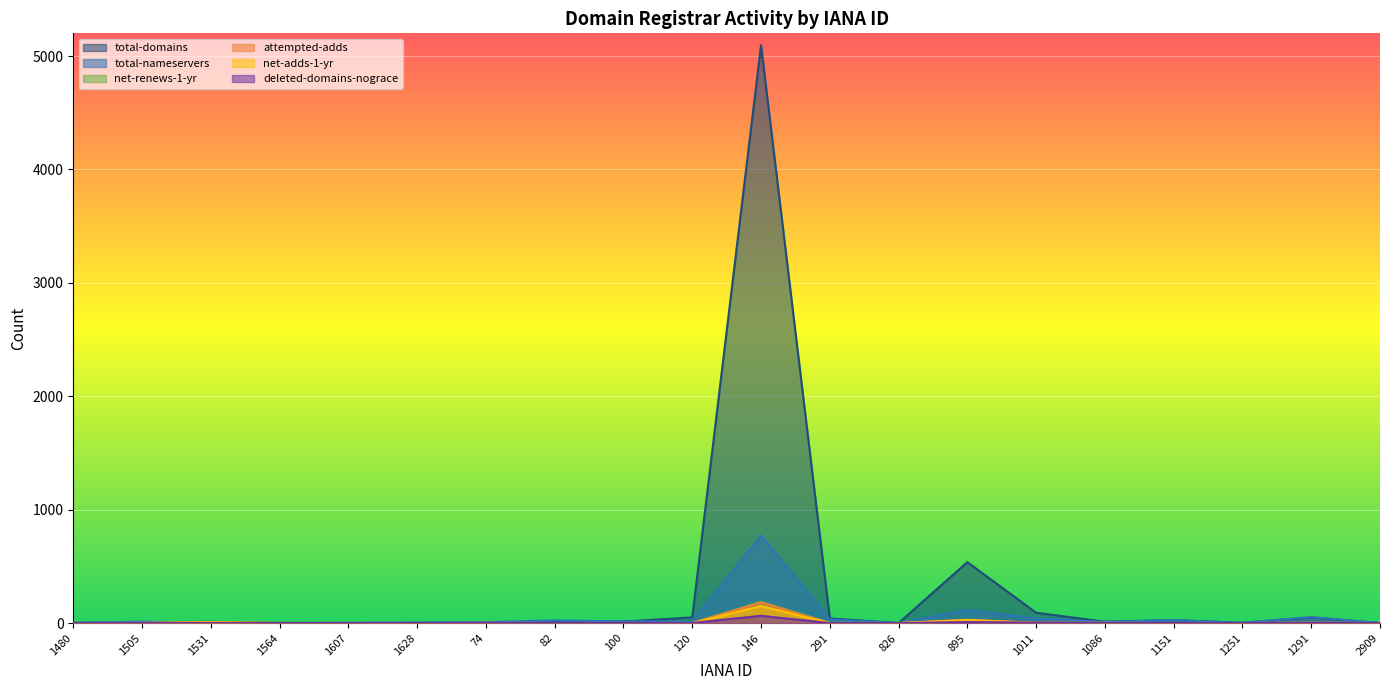

List the series in order of their peak value, highest first.

total-domains, total-nameservers, net-renews-1-yr, attempted-adds, net-adds-1-yr, deleted-domains-nograce